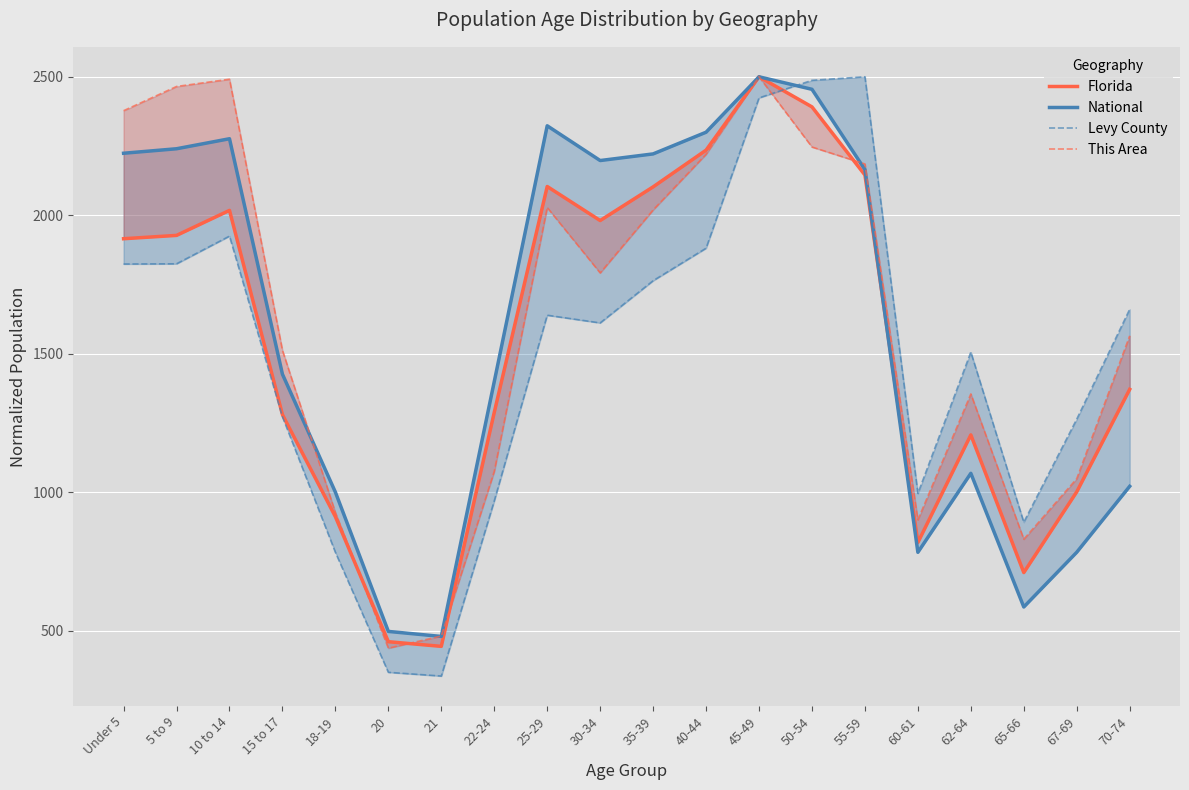

How many data points in Florida are above 1915?

10